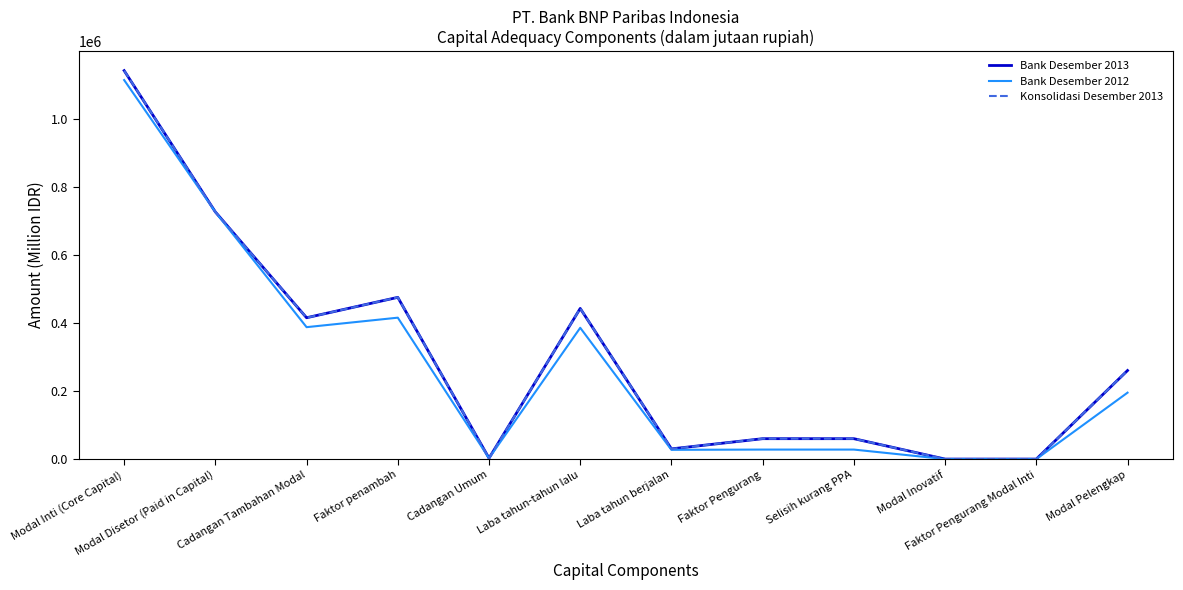

What is the approximate value of Bank Desember 2012 at Faktor penambah, to the nearest 100?

415600